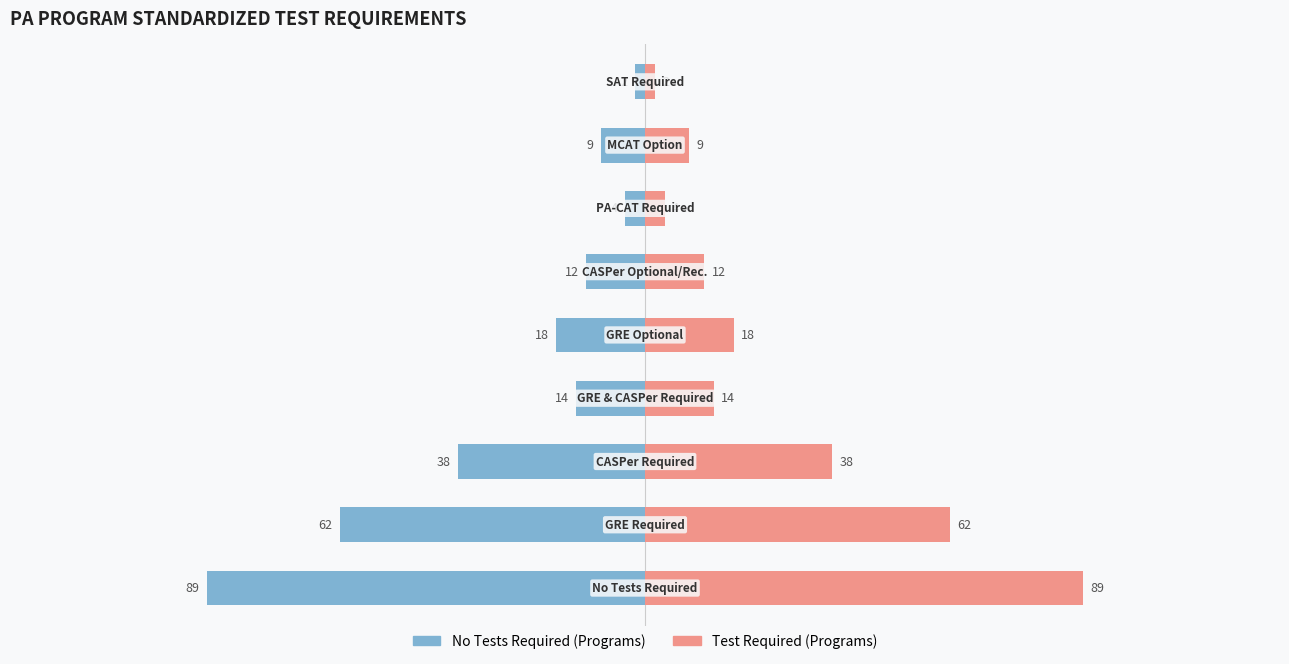

What is the difference between the maximum and minimum values in the Test Required (Programs) series?

87